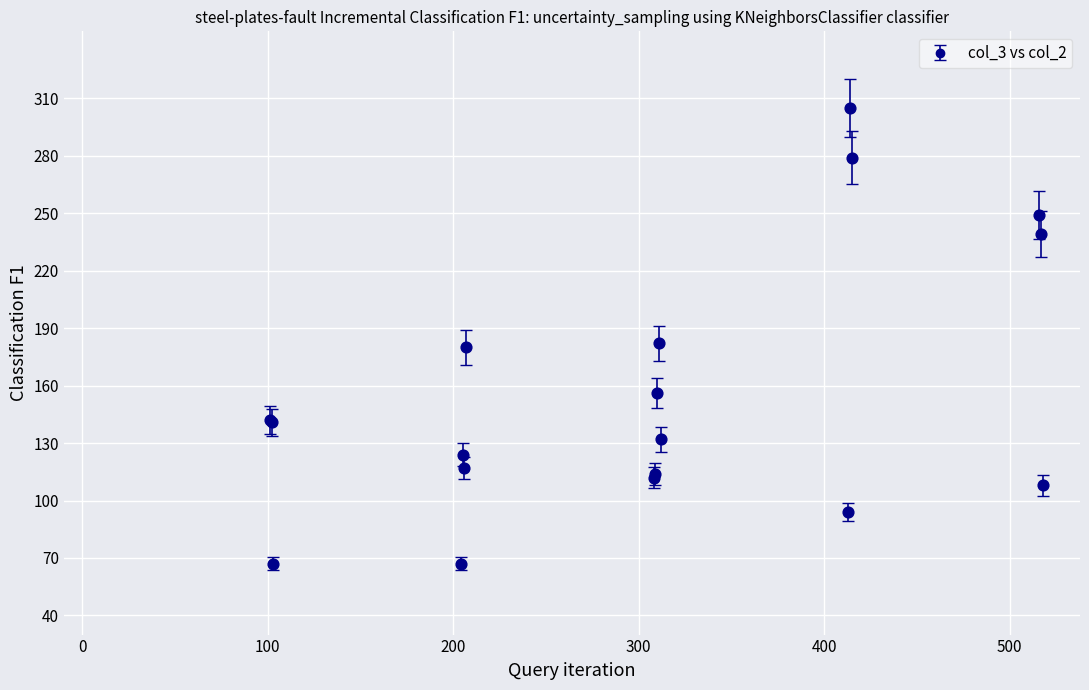

True or false: the data has more than 1 interior local peaks.

True